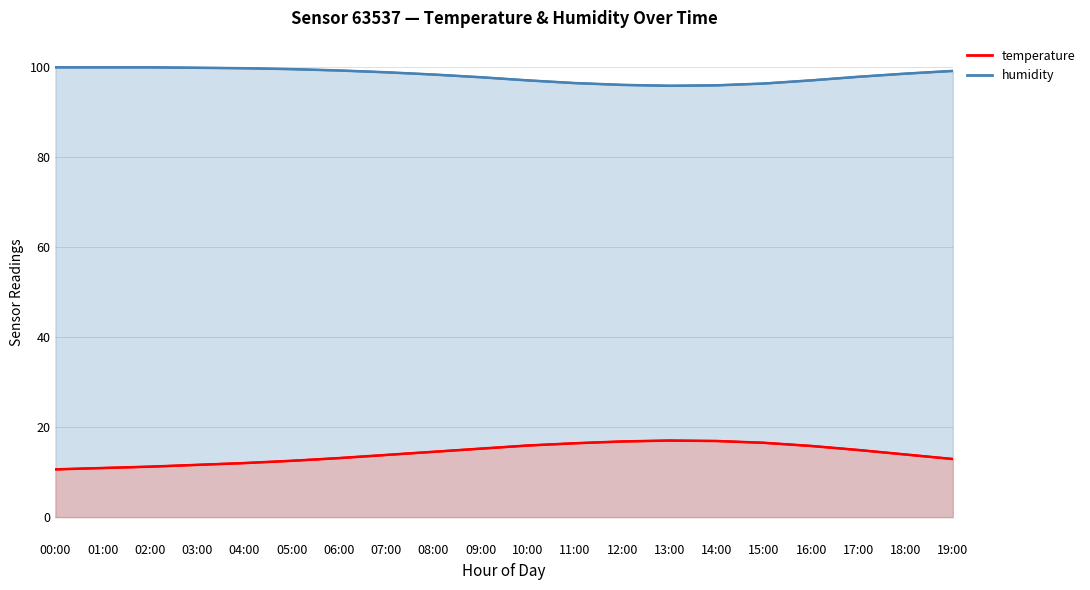

True or false: humidity and temperature intersect in this chart.

False